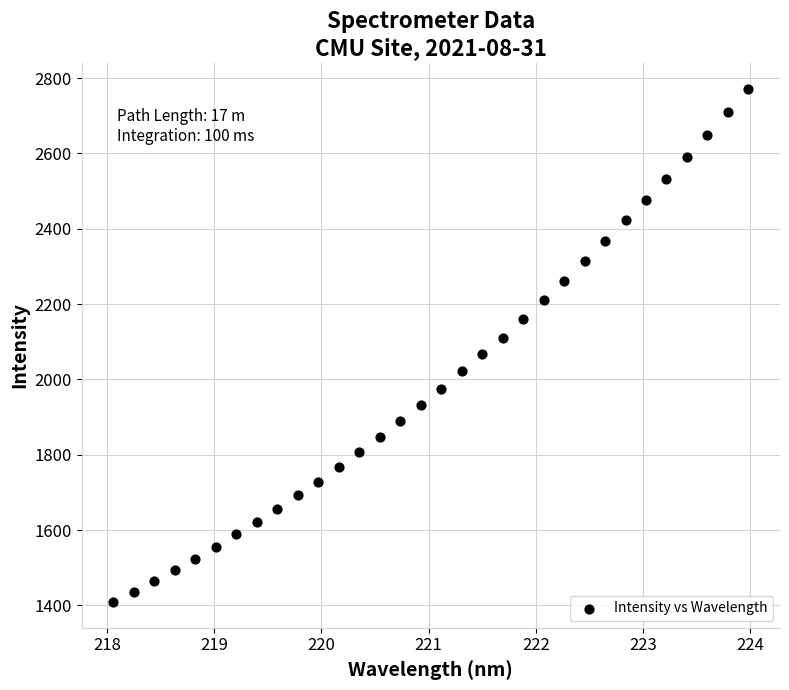

What is the range of Y values (max minus min)?

1363.6